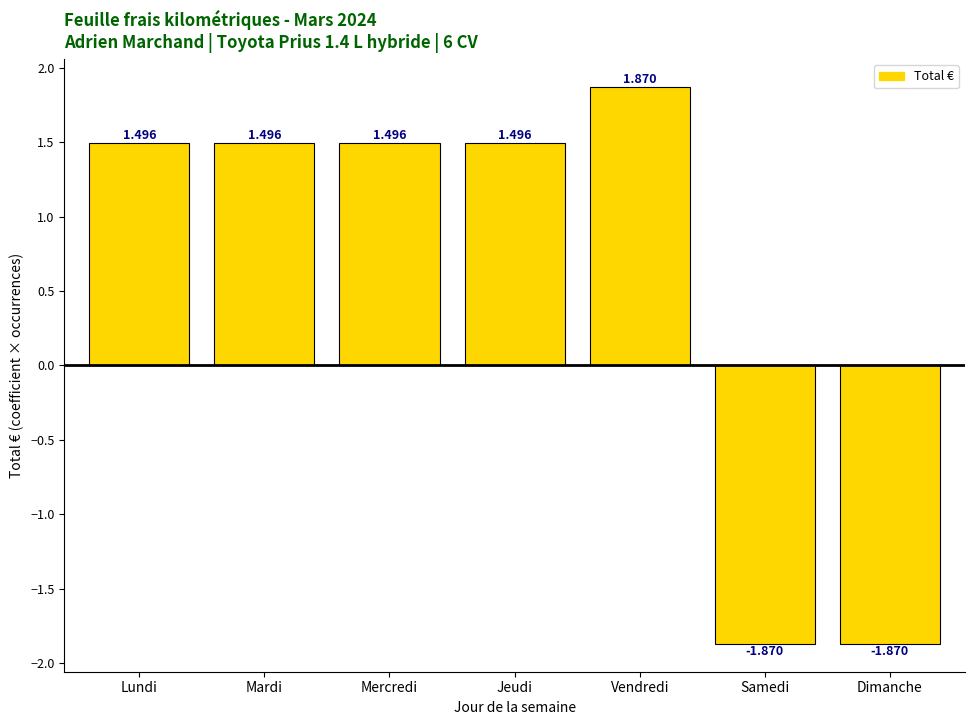

What is the label of the 1st bar from the right?

Dimanche